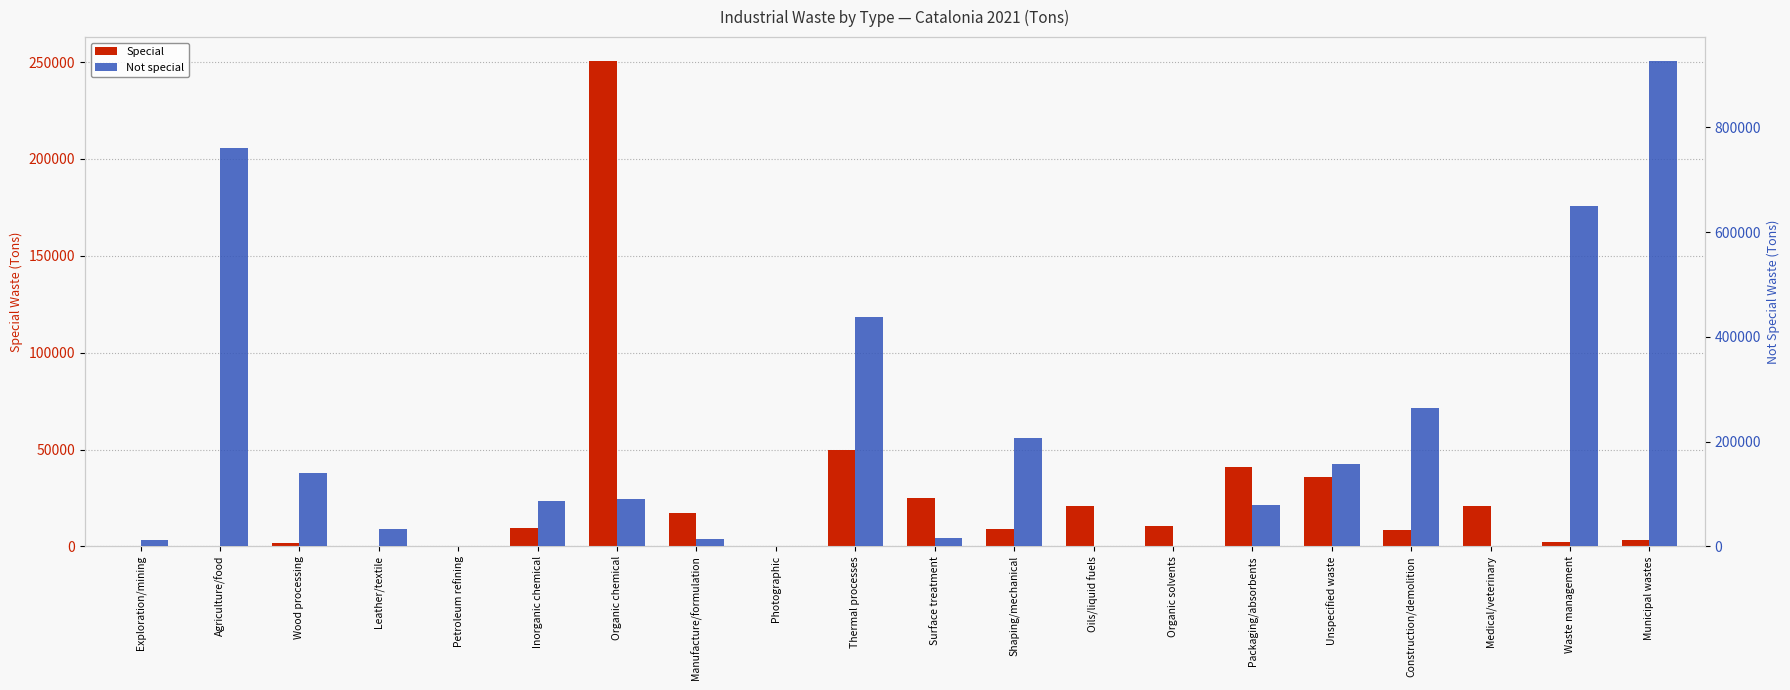

How many data points in Not special are less than 86969?

10